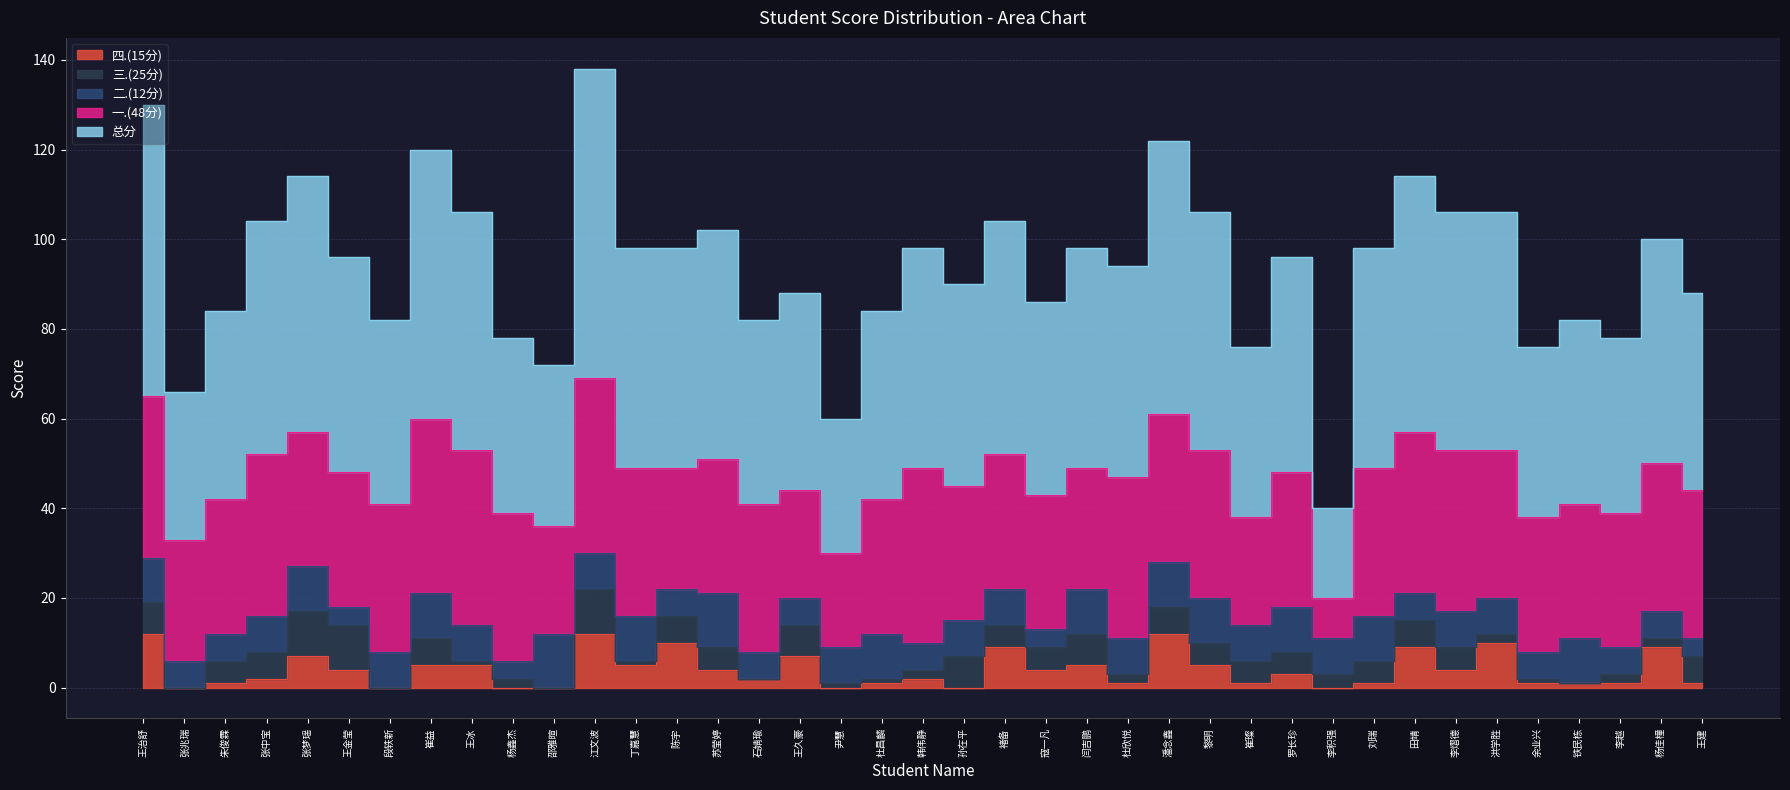

At which category does 一.(48分) reach its first local valley?

张兆瑞